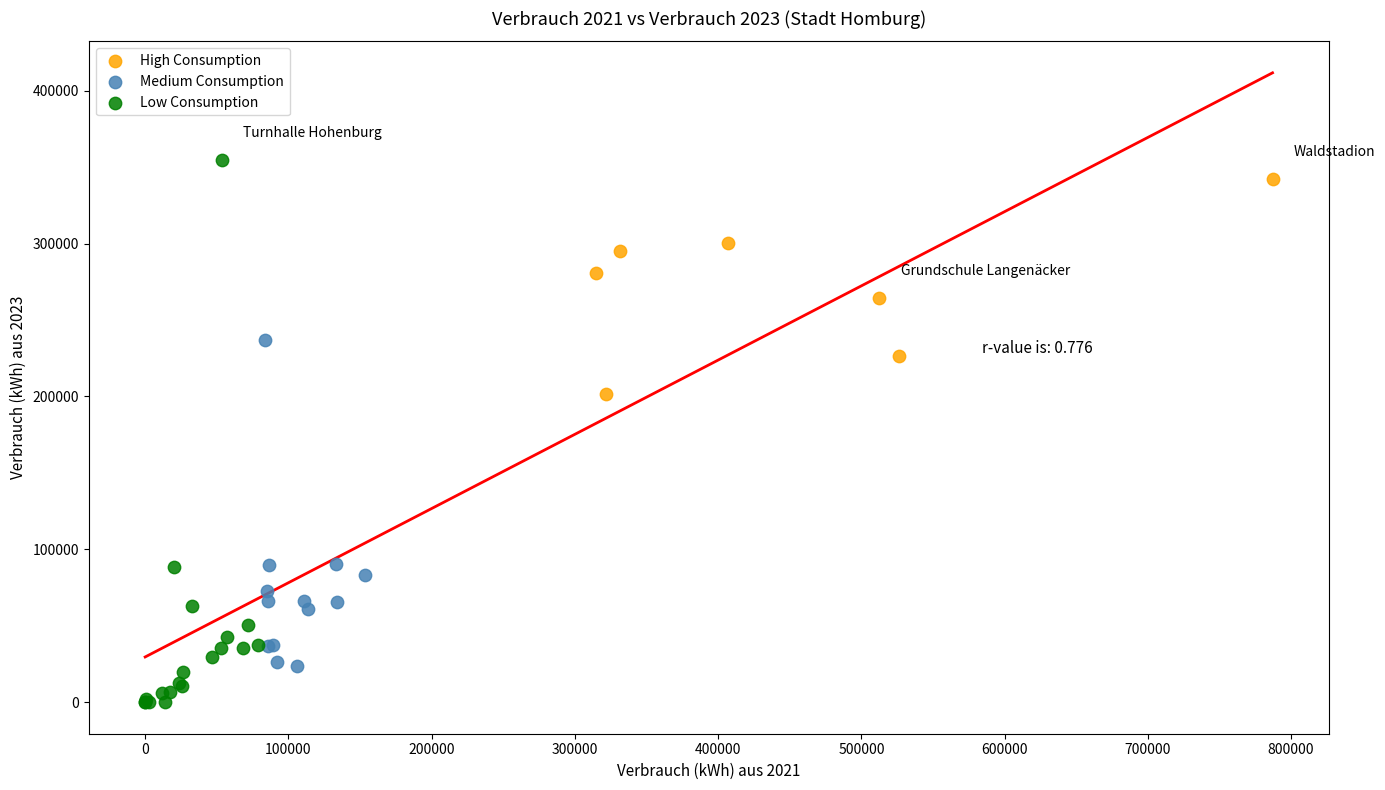

Which series has the widest spread of Y values?

Low Consumption